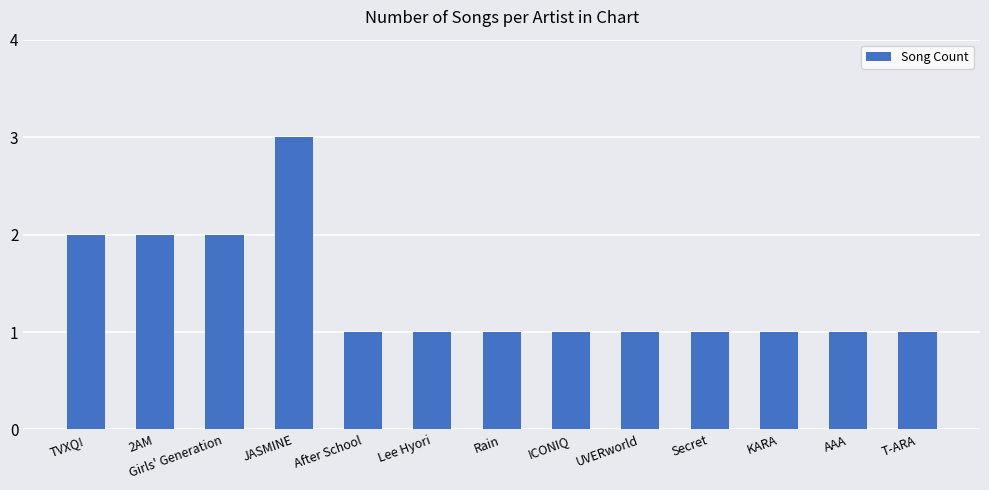

What is the difference between the maximum and minimum values?

2